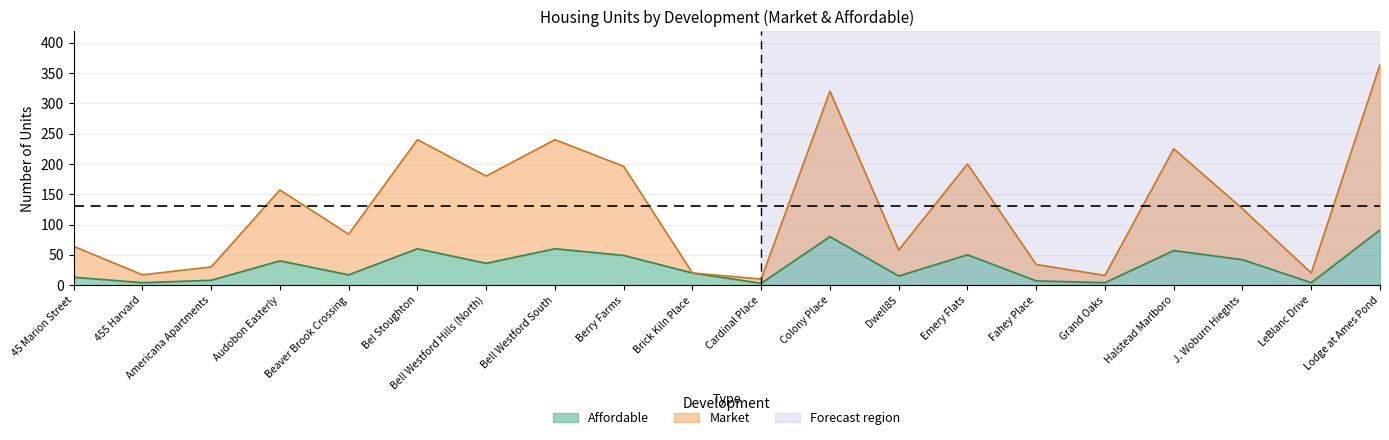

Does the chart display data point markers on the line(s)?

No